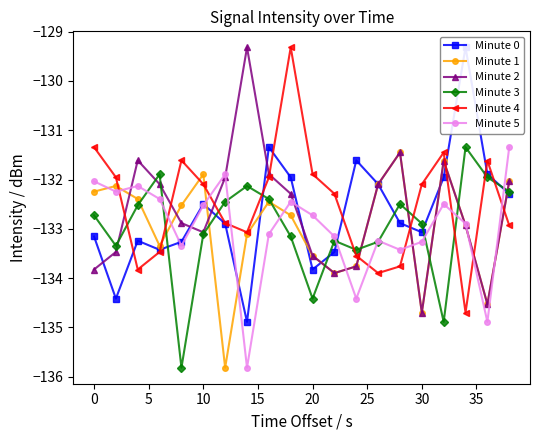

What are all the series names shown in the legend?

Minute 0, Minute 1, Minute 2, Minute 3, Minute 4, Minute 5